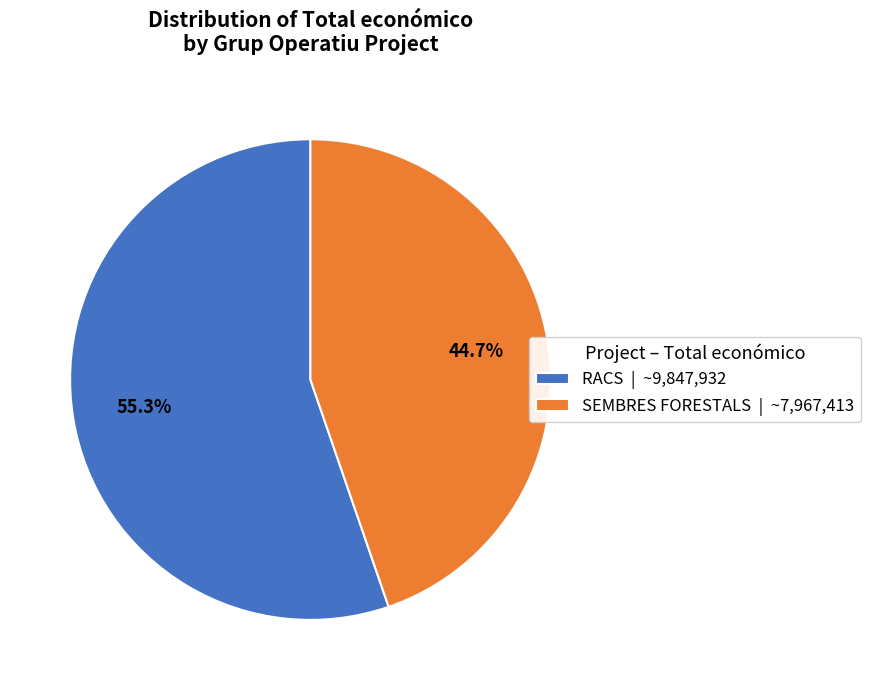

Which has a higher value, RACS | ~9,847,932 or SEMBRES FORESTALS | ~7,967,413?

RACS | ~9,847,932